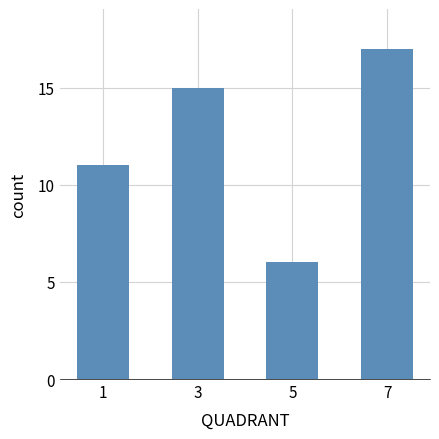

At which label is the value closest to 11?

1